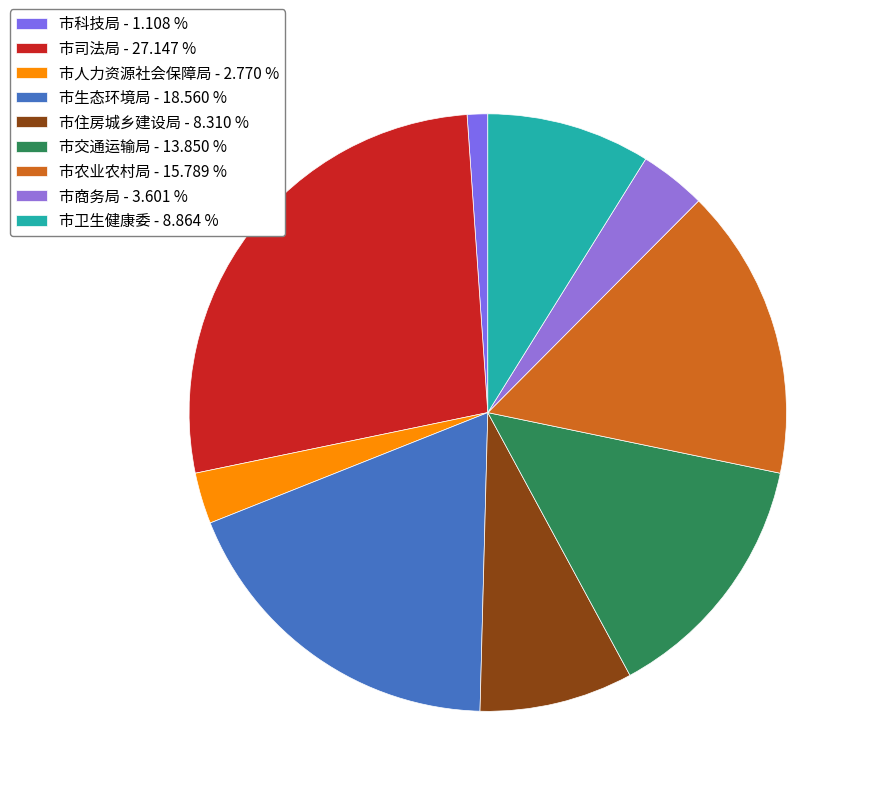

Do 市交通运输局 and 市生态环境局 together represent more than half of the pie?

No